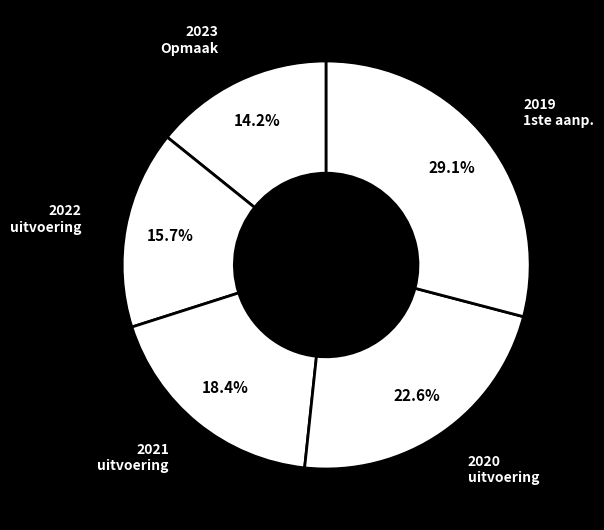

Which slice is the largest?

2019